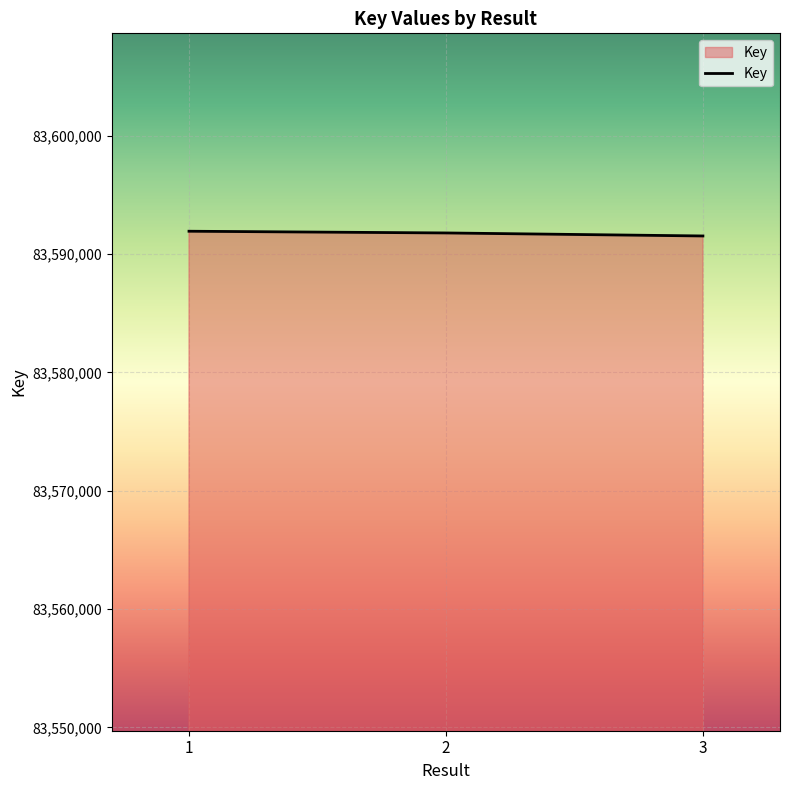

What is the smallest value displayed?

83591522